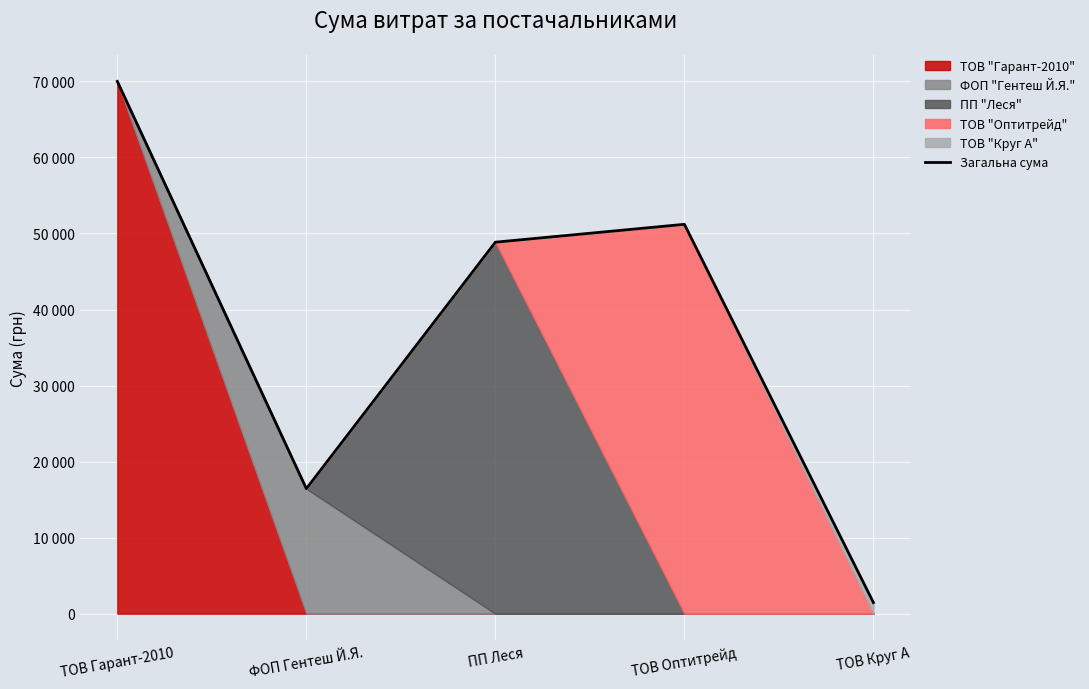

Which label corresponds to the smallest value in the chart?

ТОВ Круг А